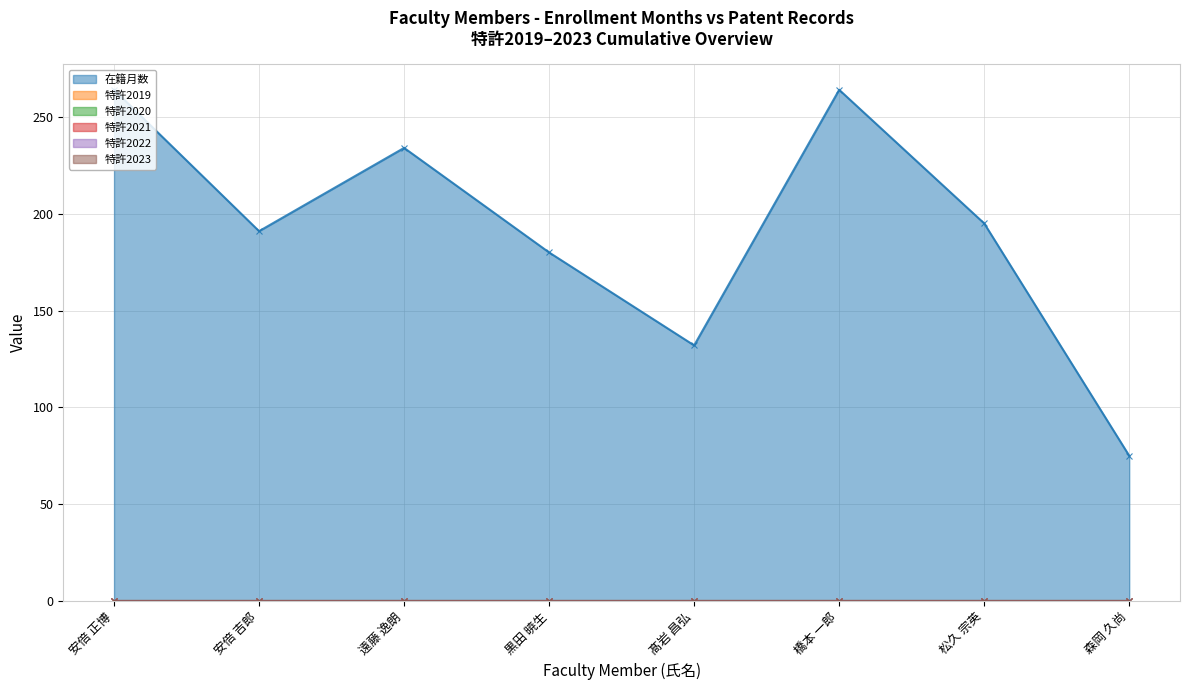

Rank the series by their maximum value, from highest to lowest.

在籍月数, 特許2019, 特許2020, 特許2021, 特許2022, 特許2023